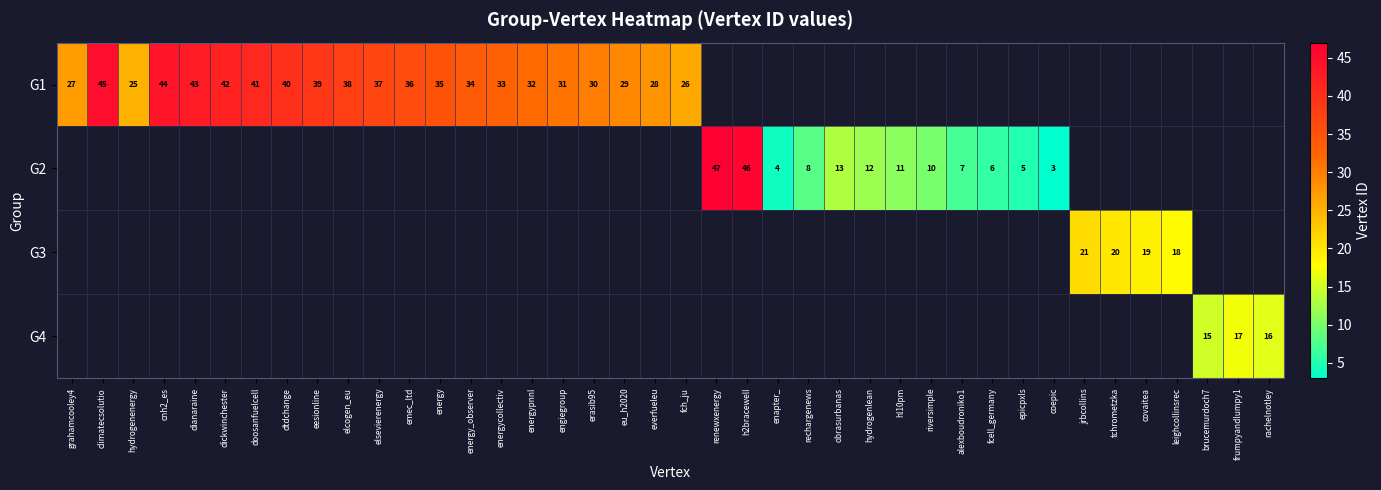

The value of G1 at dianaraine is 18. True or false?

False